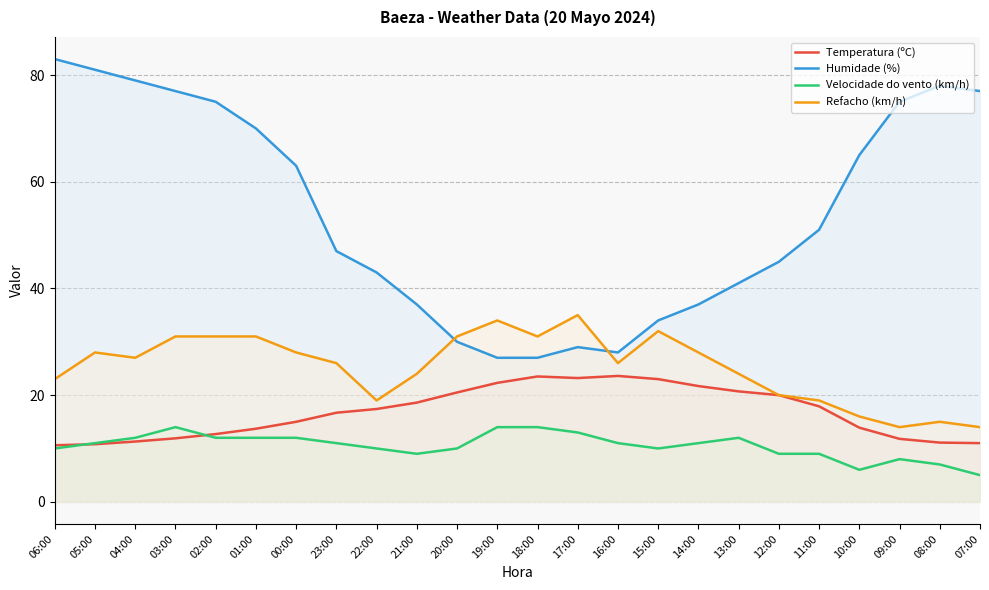

Where does the Humidade (%) series first go above 51?

06:00